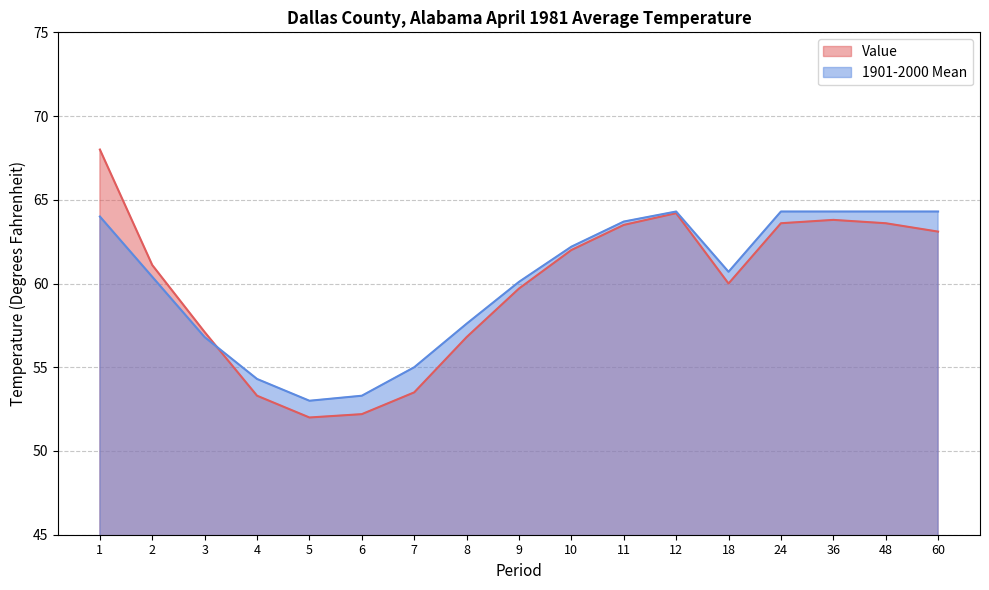

At which category is the sum across all series the highest?

1